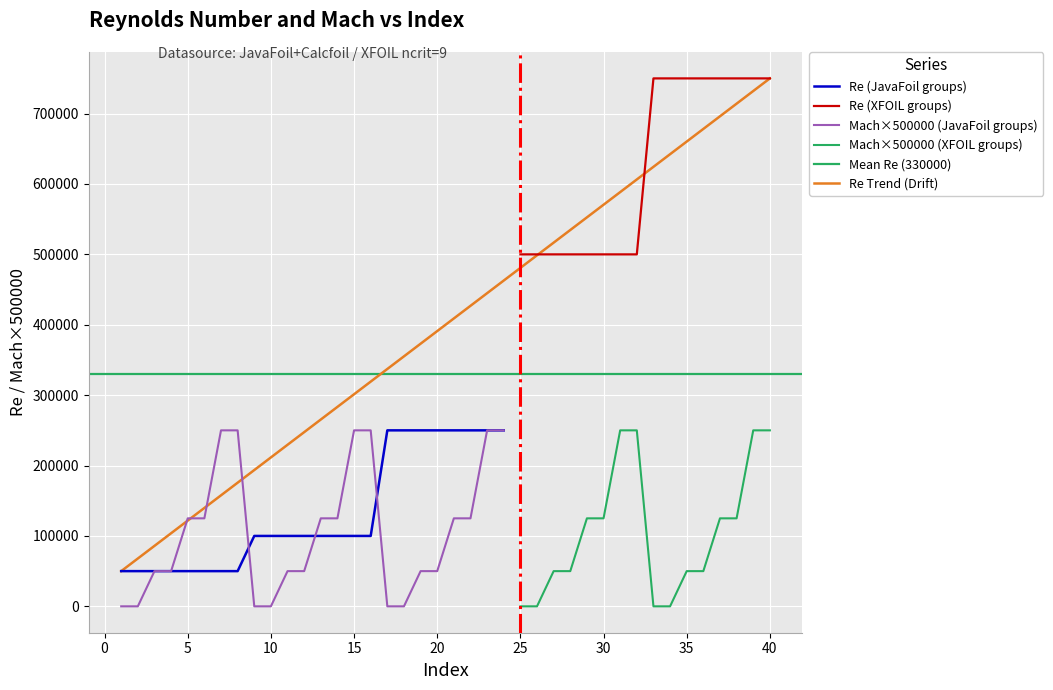

Is the value of Mach at 27 greater than the value of Re at 25?

No